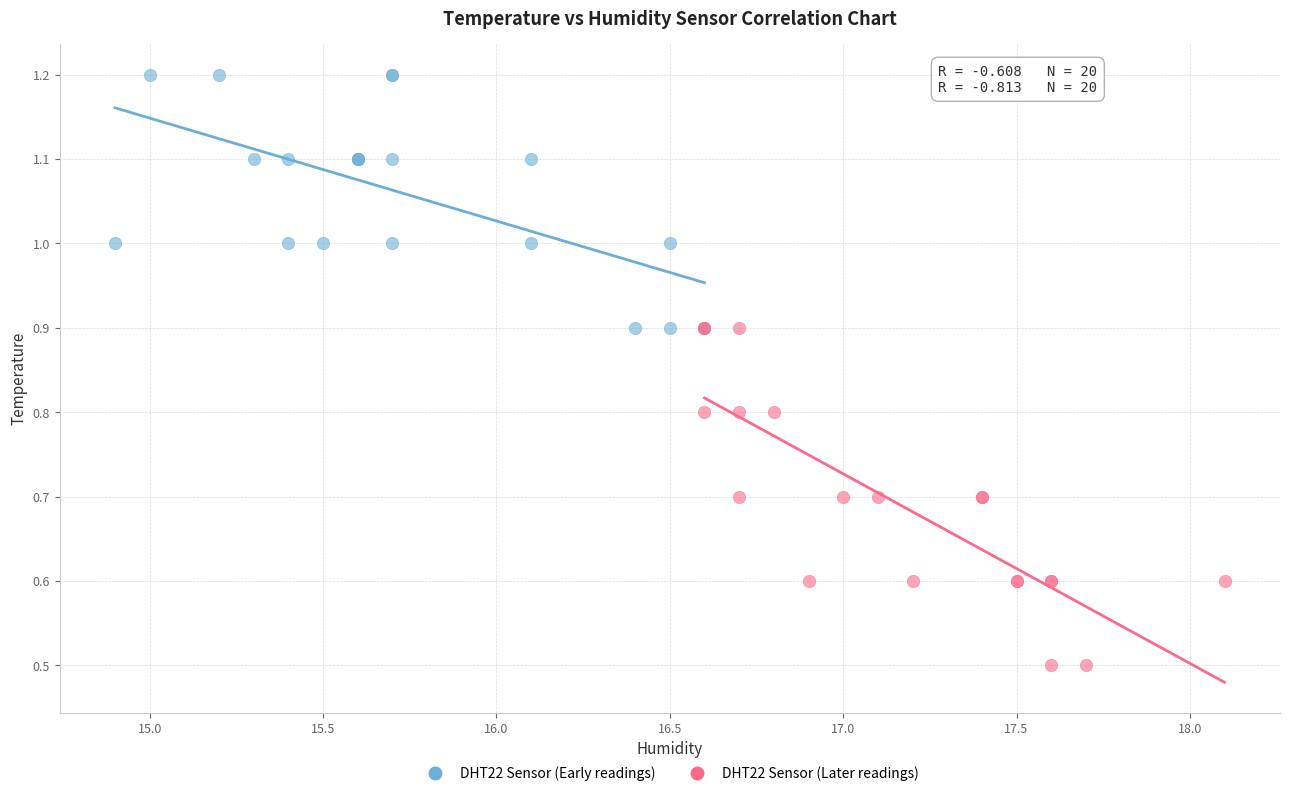

What are all the series names shown in the legend?

DHT22 Sensor (Early readings), DHT22 Sensor (Later readings)